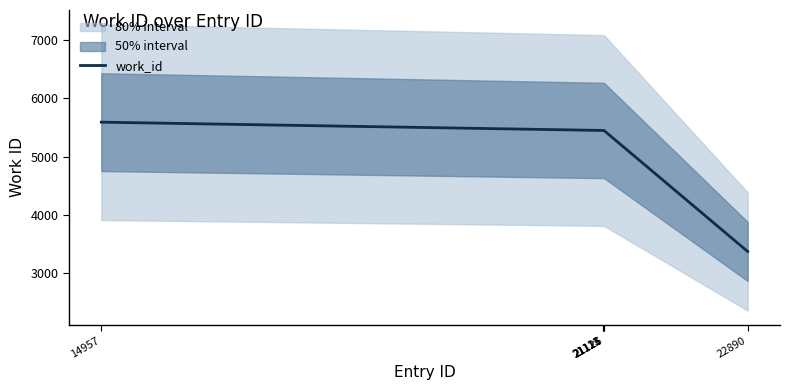

How many values exceed 5452?

1